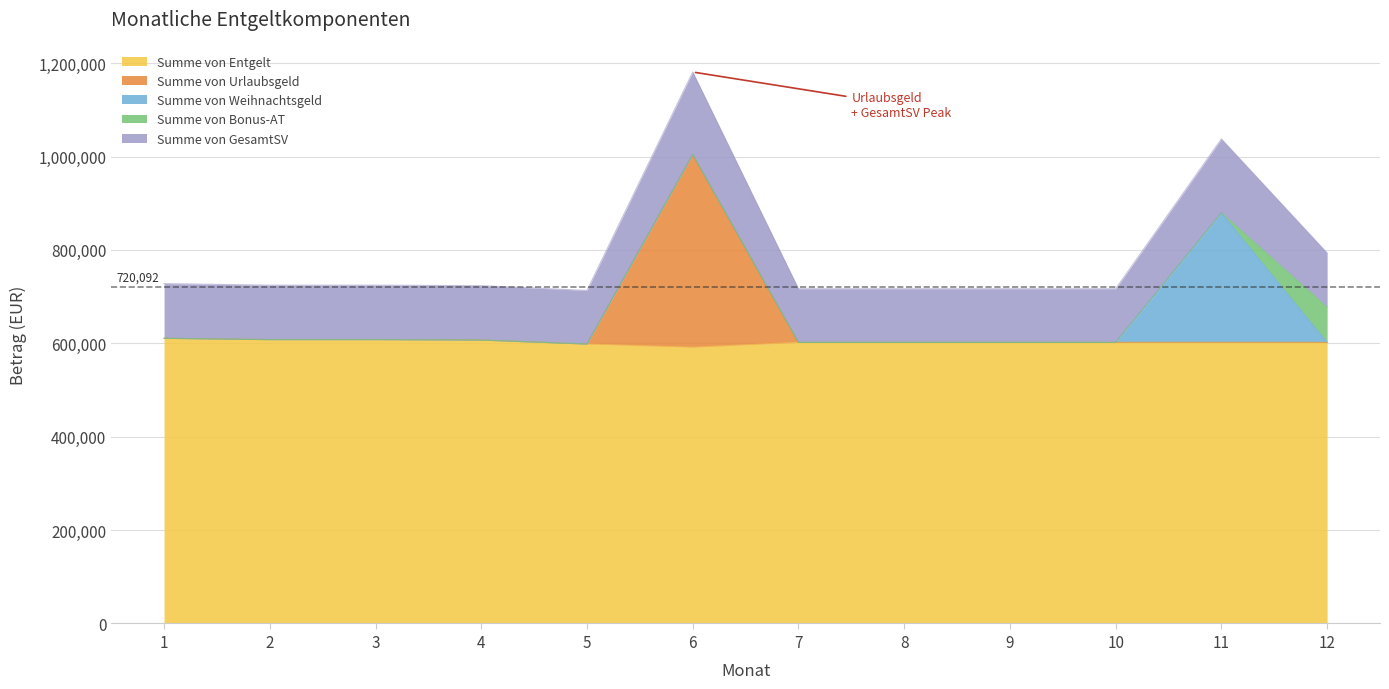

At which label does Summe von Entgelt first exceed 601933?

1